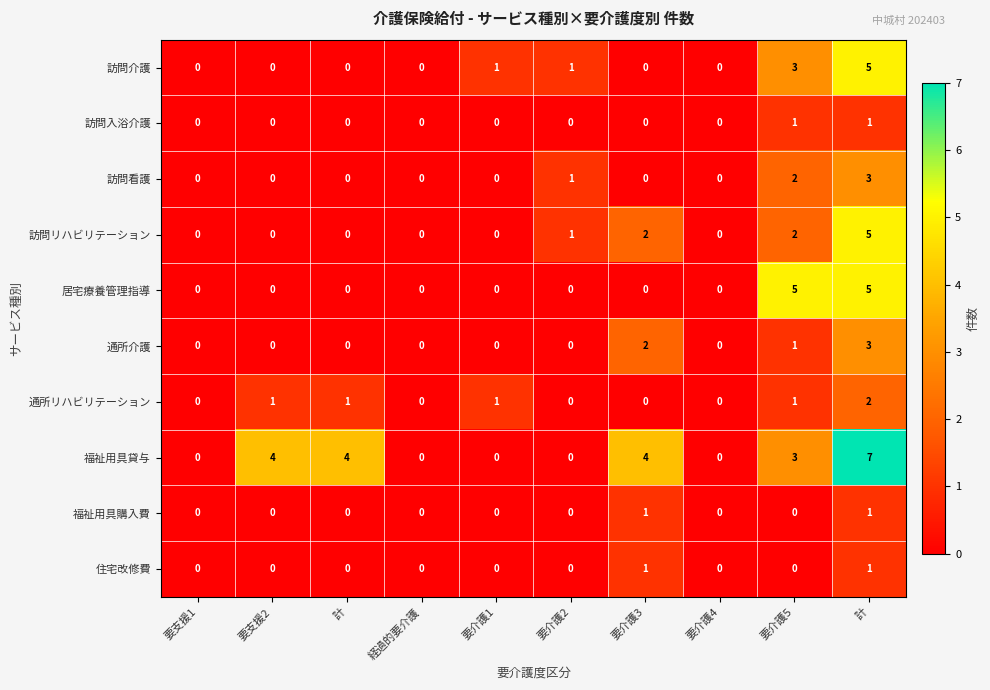

Count the number of categories in the chart.

10